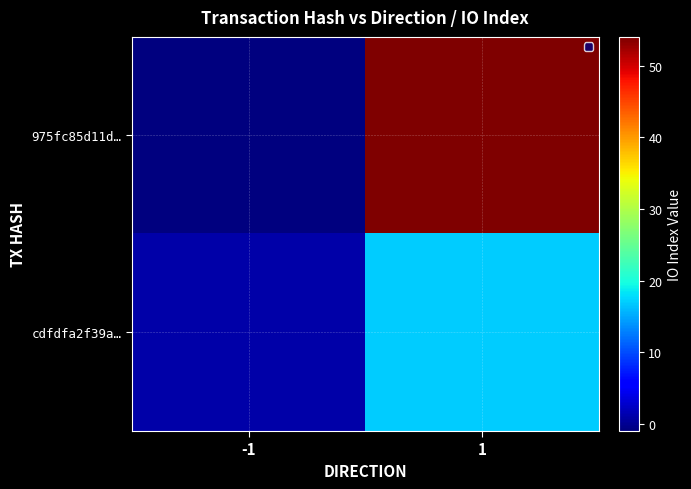

List the series in order of their overall mean, highest first.

975fc85d11d…, cdfdfa2f39a…